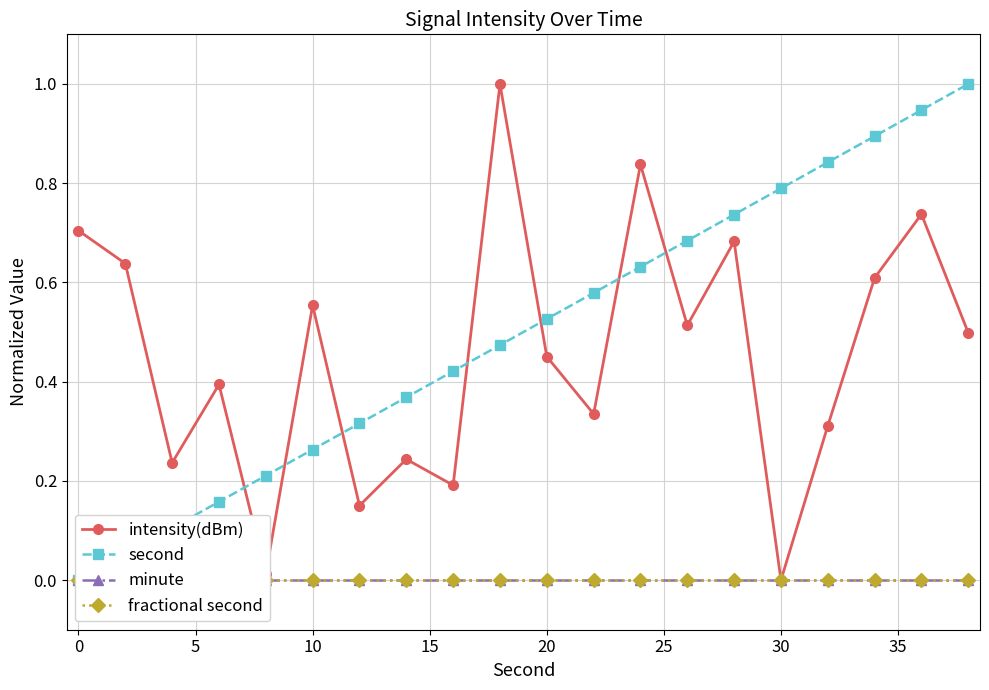

How many interior local peaks does the intensity(dBm) series have?

7